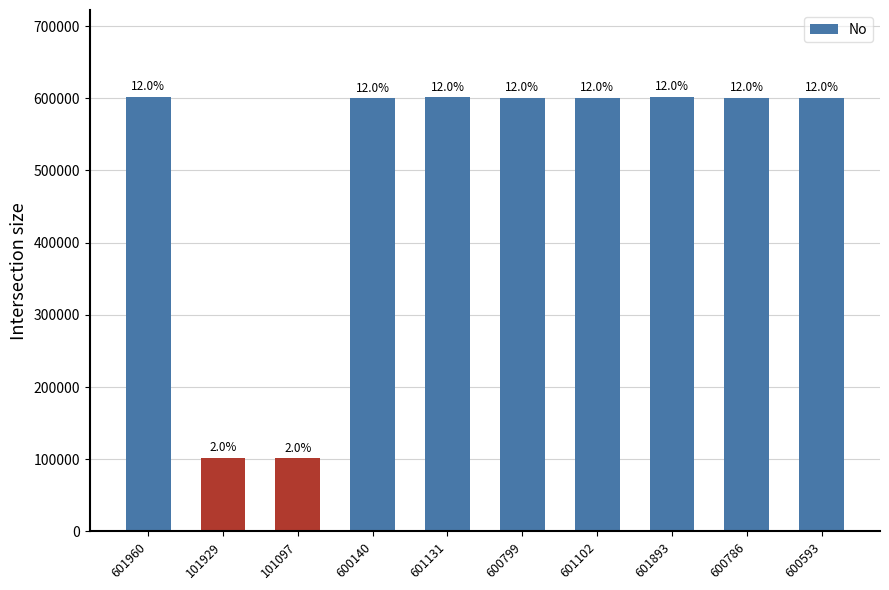

What is the value of the 6th bar from the left?

600799